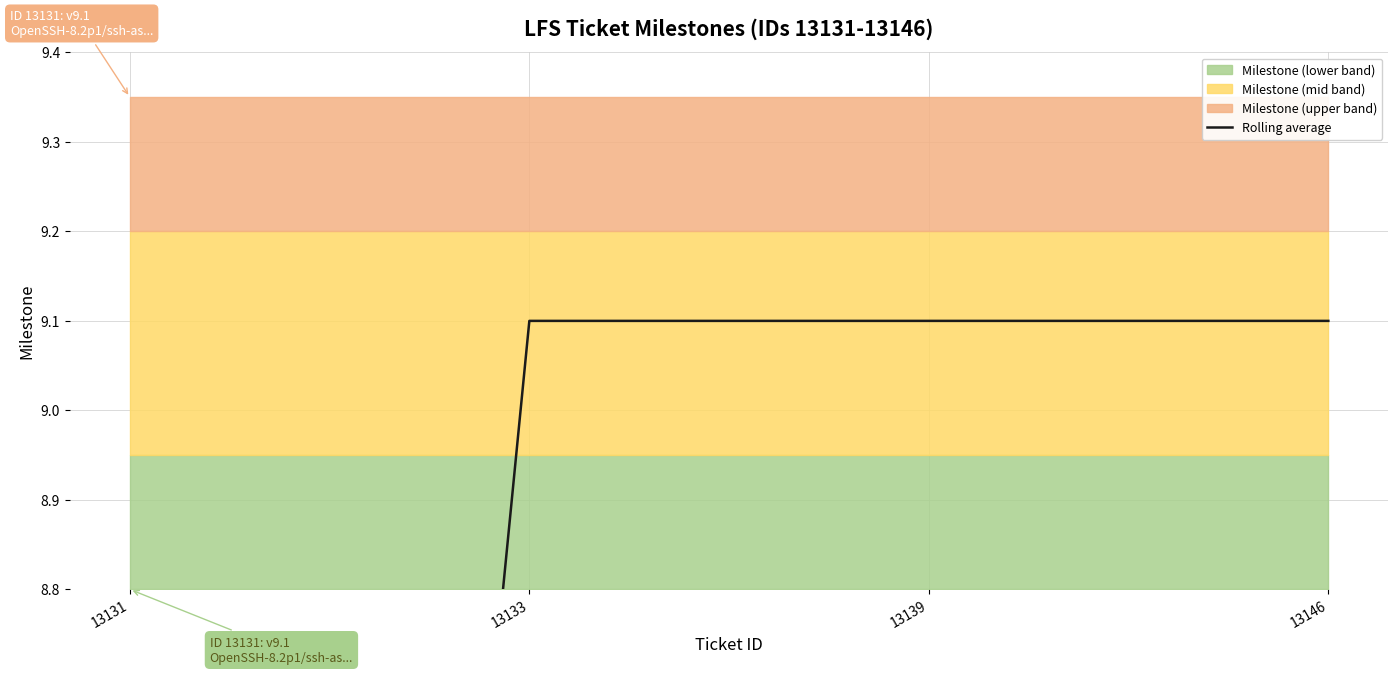

Is this an area chart (filled region under the line)?

No